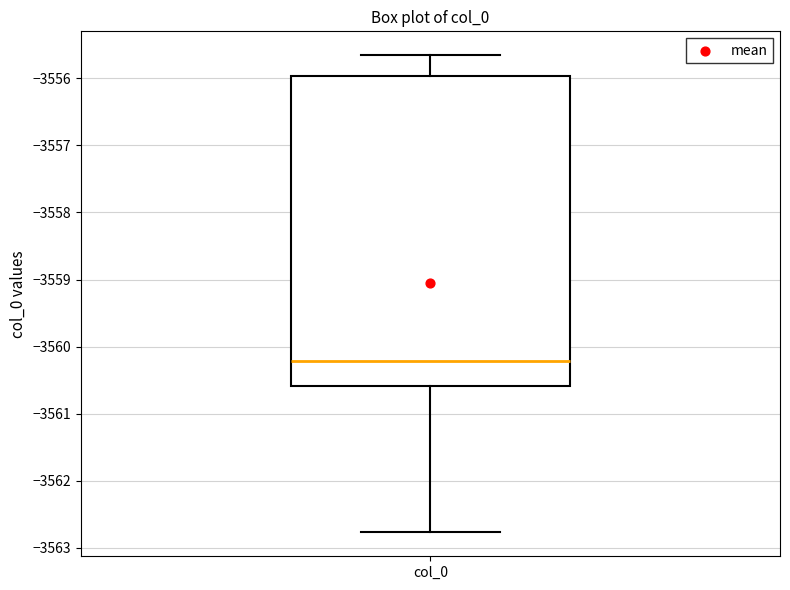

Read this box plot against the y-axis: the position of the median line, the range covered by the box, and the ends of both whiskers. The values are not printed on the chart, so give them approximately, as read against the axis.

median -3560.2, box -3560.6 to -3556.0, whiskers -3562.8 to -3555.7